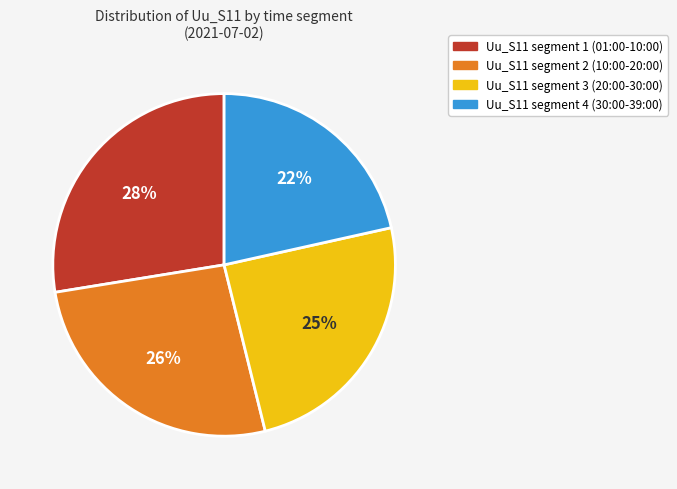

How many slices are in this pie chart?

4